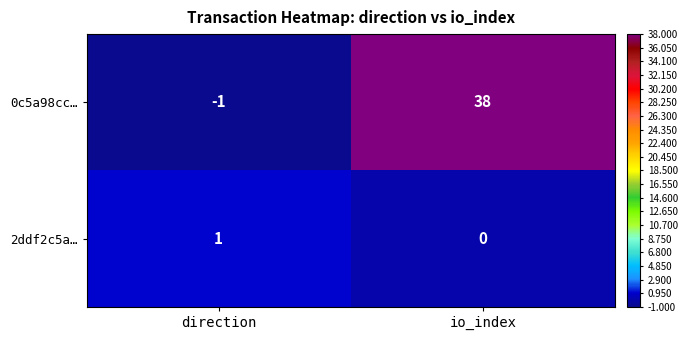

At which label is 2ddf2c5a… closest to 0?

io_index